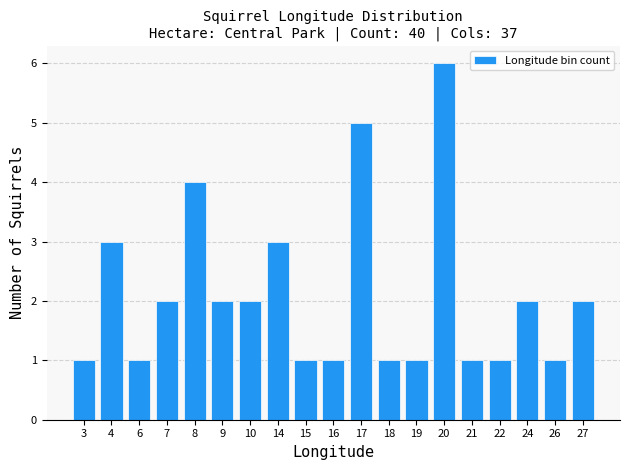

Reading left to right, transcribe all the data shown in this chart.

1	3	1	2	4	2	2	3	1	1	5	1	1	6	1	1	2	1	2